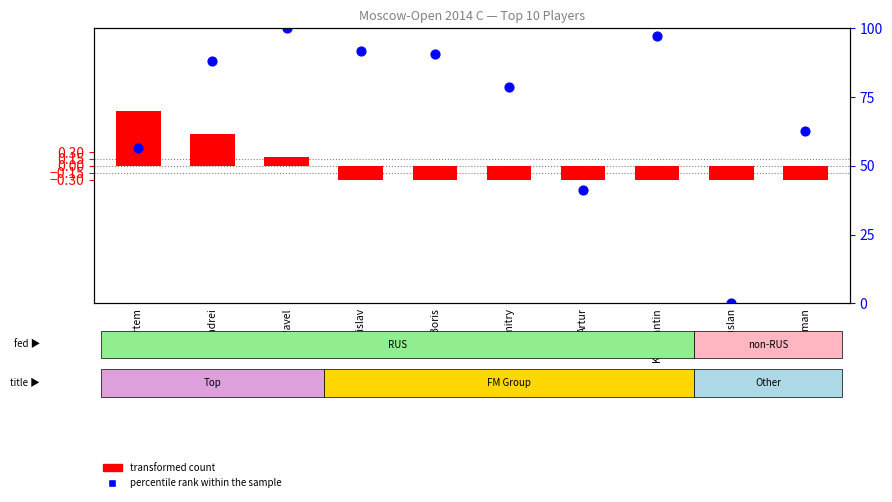

At how many categories does at least one series exceed 2?

5